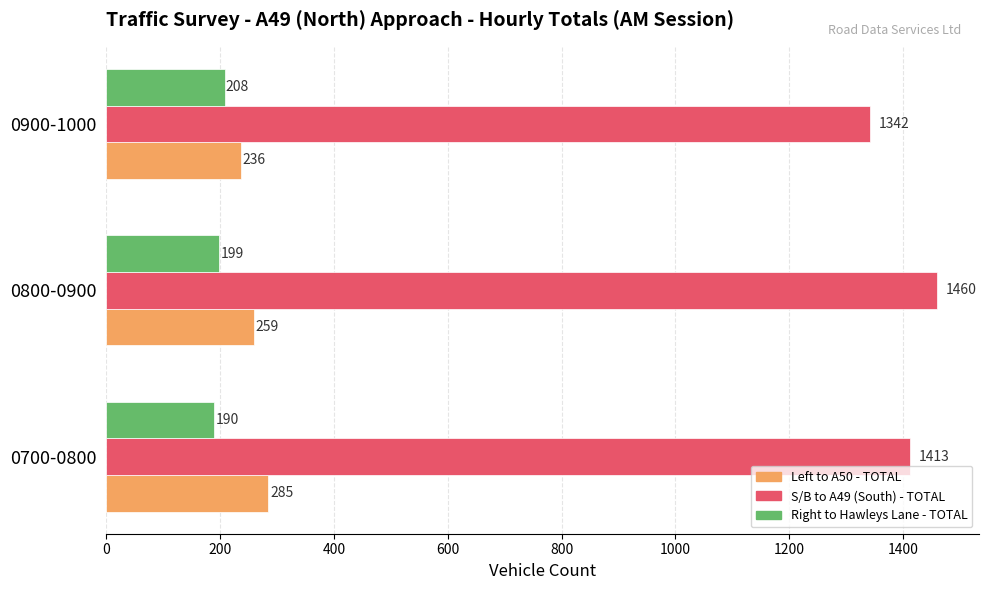

True or false: Left to A50 - TOTAL has a value of 366 at 0800-0900.

False